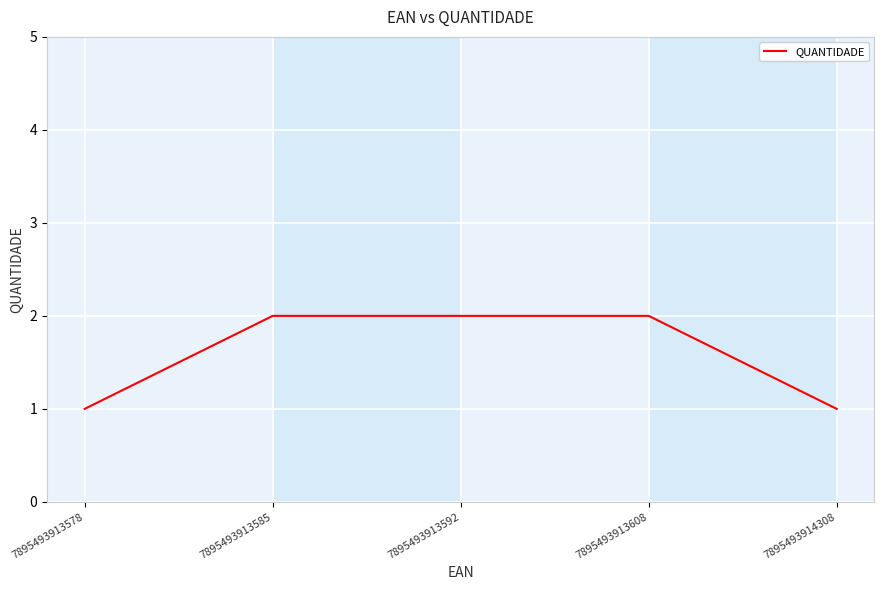

What is the ratio of the value at 7895493913578 to the value at 7895493914308?

1.0